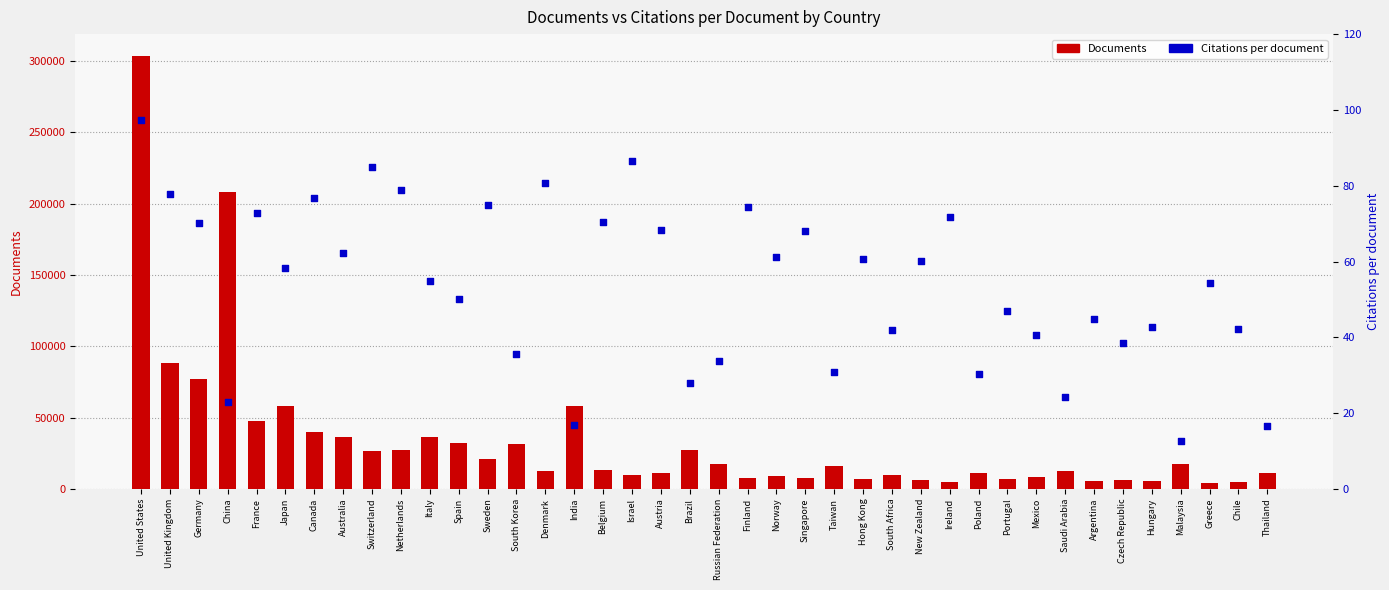

At which category is the sum across all series the highest?

United States